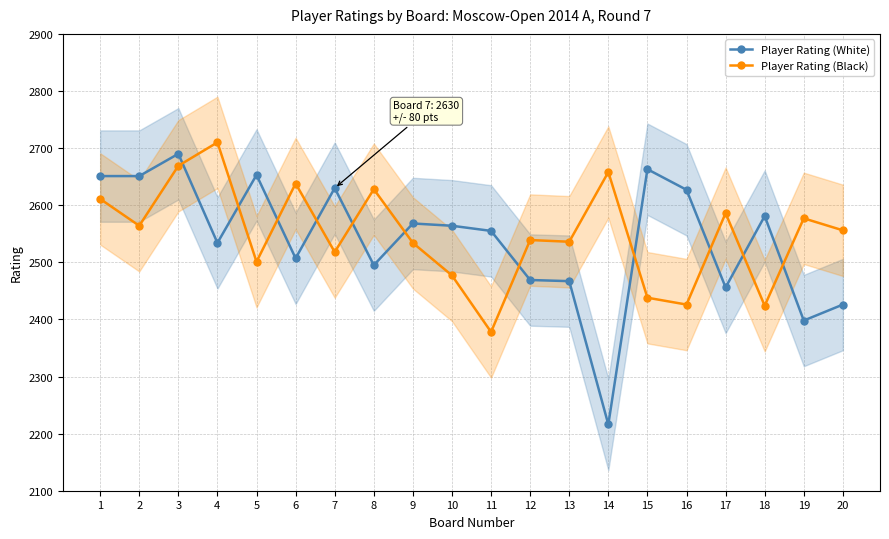

True or false: Player Rating (White) has more than 1 points higher than both neighbors.

True